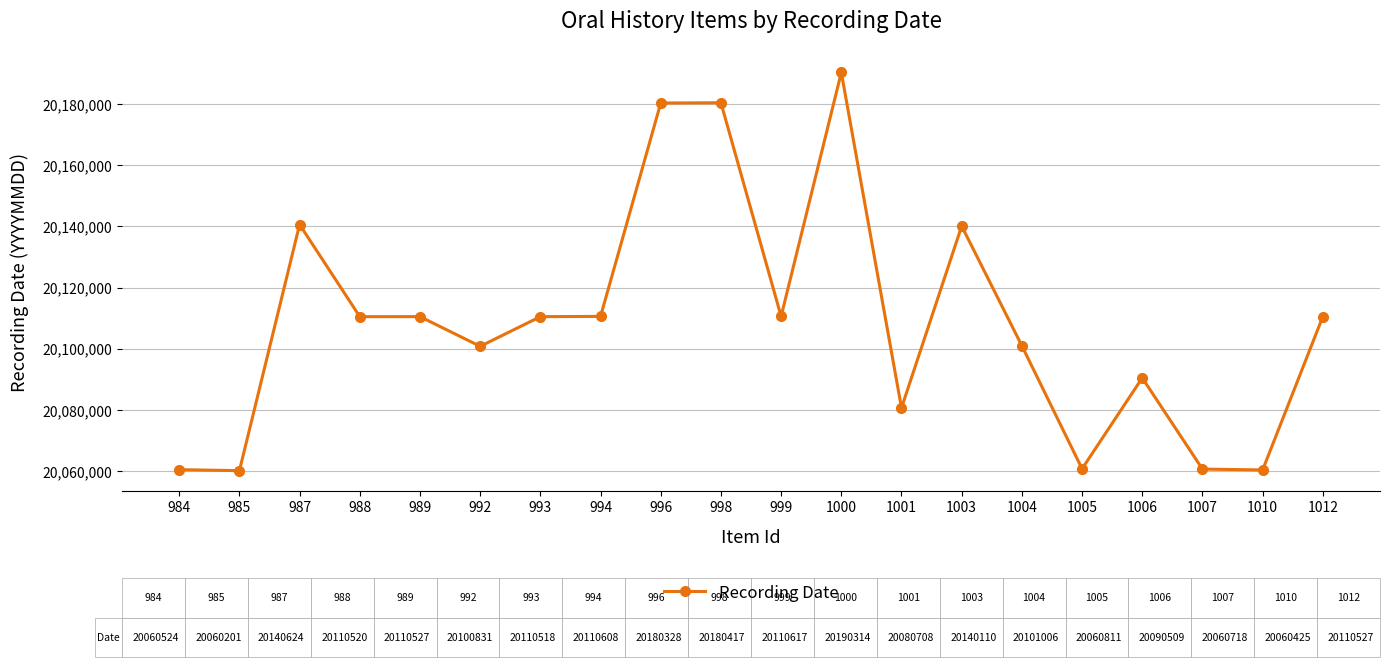

What is the smallest value displayed?

20060201